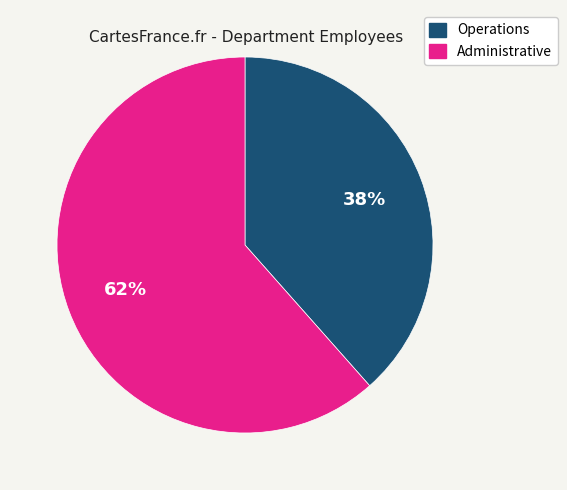

To the nearest percent, what is the average slice percentage?

50%